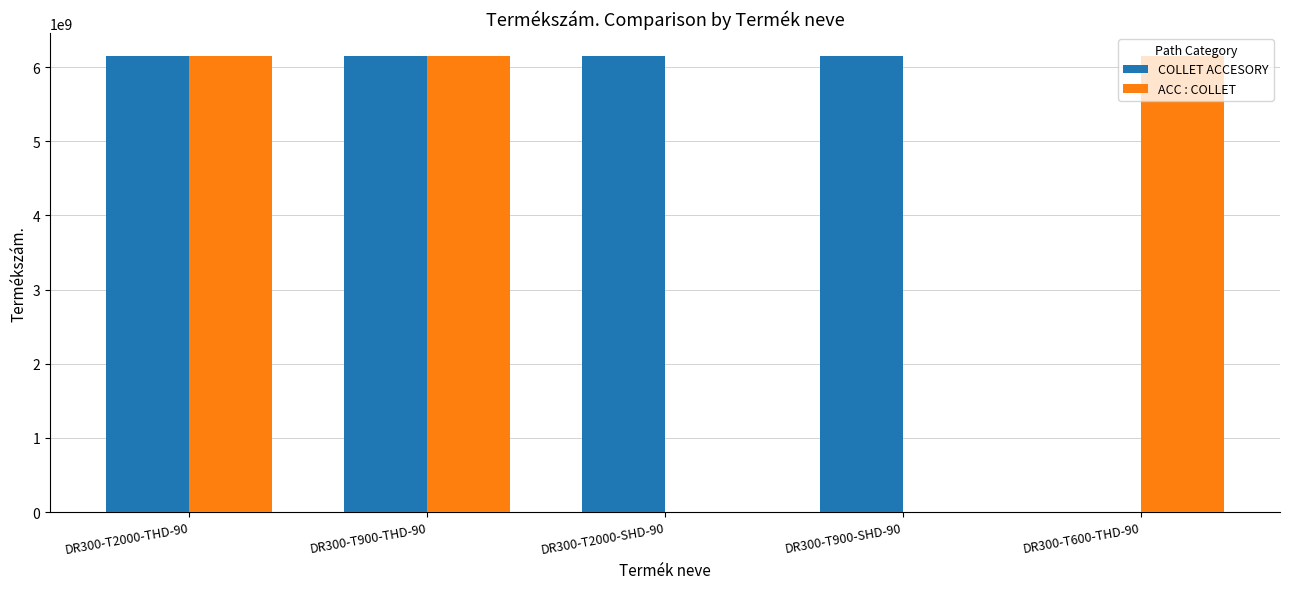

Which series changed the most between DR300-T900-THD-90 and DR300-T600-THD-90?

COLLET ACCESORY